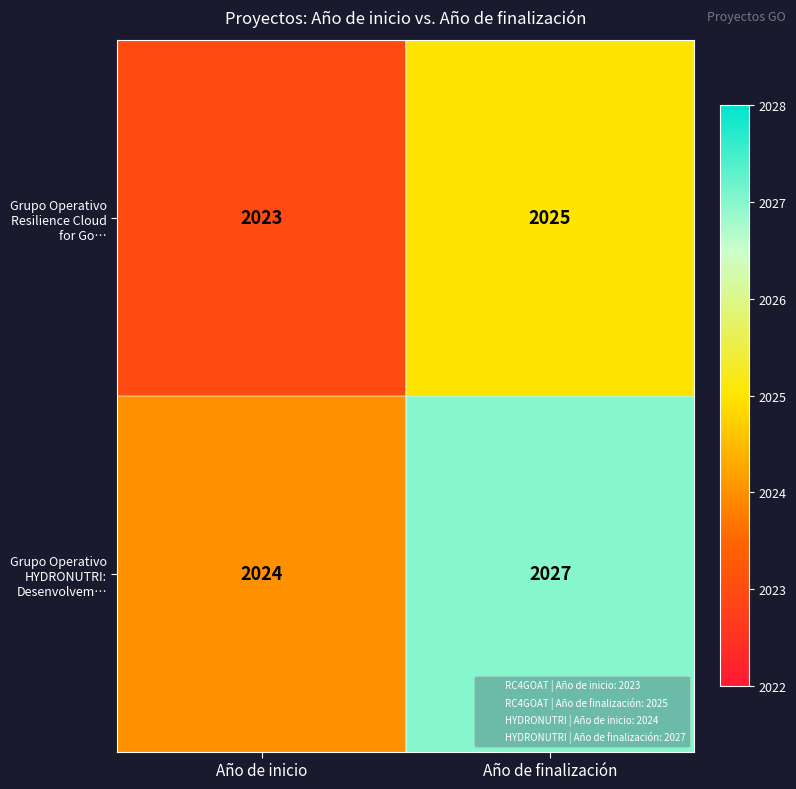

True or false: Grupo Operativo HYDRONUTRI: Desenvolvem… has a value of 2024 at Año de inicio.

True